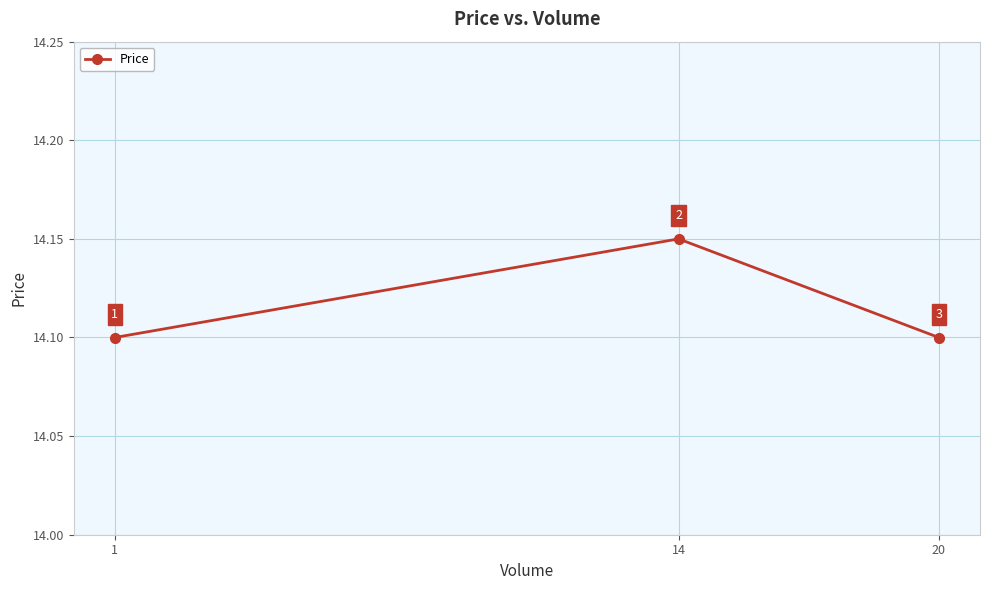

How many categories are shown in the chart?

3